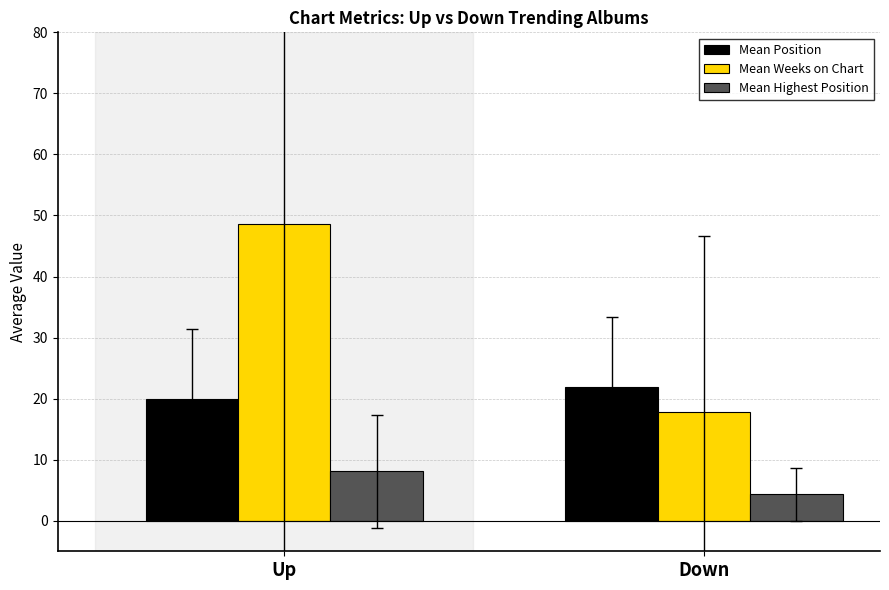

Reading left to right, extract all data points from this chart.

Mean Position: 19.9	21.9
Mean Weeks on Chart: 48.5	17.8
Mean Highest Position: 8.1	4.3